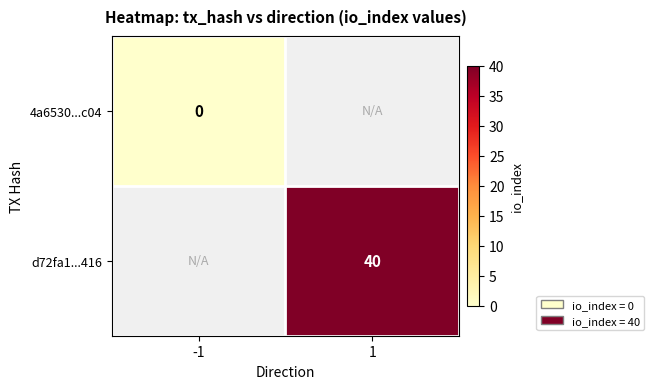

At how many categories does at least one series exceed 11?

1